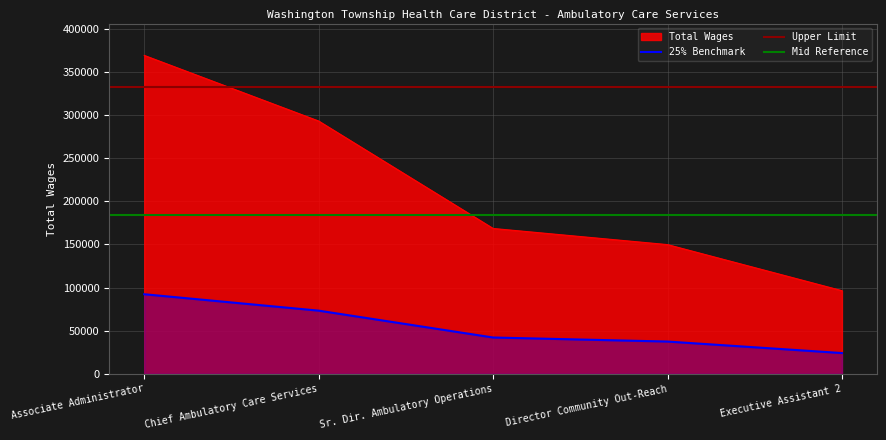

Approximately how many times larger is the value at Executive Assistant 2 compared to Director Community Out-Reach?

0.6